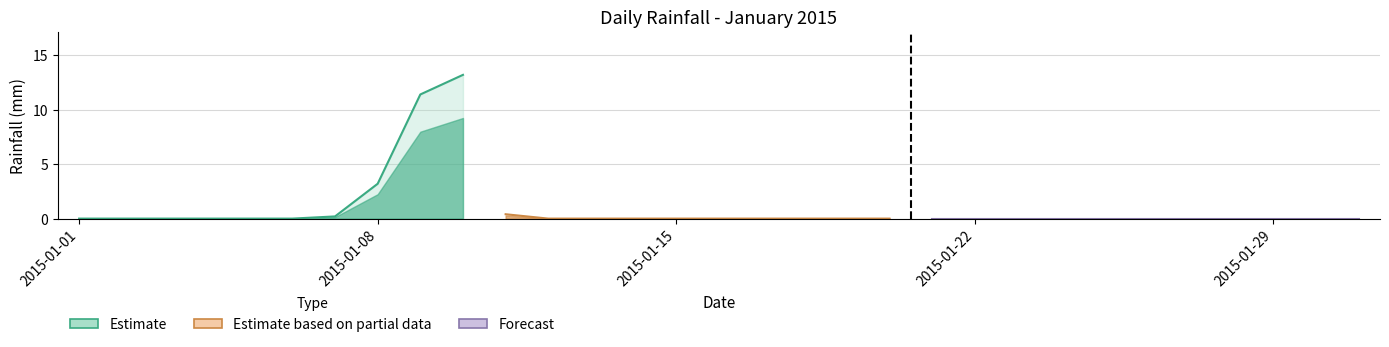

List the labels in order of value, smallest first.

2015-01-01, 2015-01-02, 2015-01-03, 2015-01-04, 2015-01-05, 2015-01-06, 2015-01-12, 2015-01-13, 2015-01-14, 2015-01-15, 2015-01-16, 2015-01-17, 2015-01-18, 2015-01-19, 2015-01-20, 2015-01-21, 2015-01-22, 2015-01-23, 2015-01-24, 2015-01-25, 2015-01-26, 2015-01-27, 2015-01-28, 2015-01-29, 2015-01-30, 2015-01-31, 2015-01-07, 2015-01-11, 2015-01-08, 2015-01-09, 2015-01-10